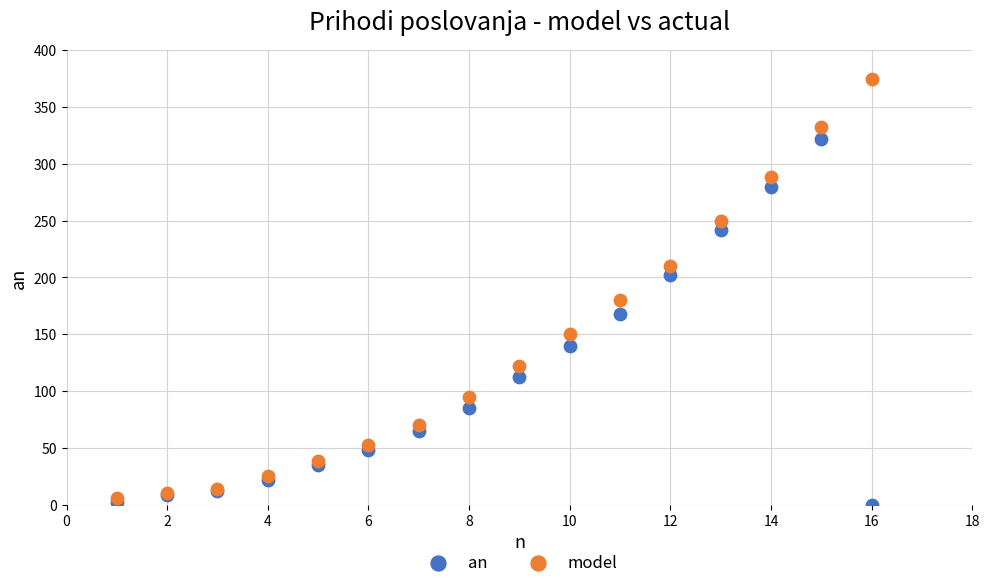

Which series reaches the maximum Y coordinate?

model